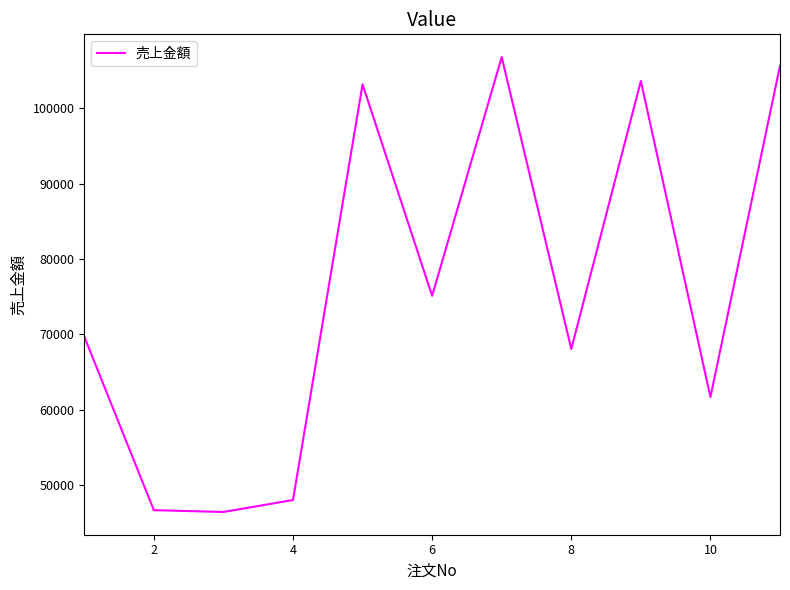

How many lines are shown in the chart?

1